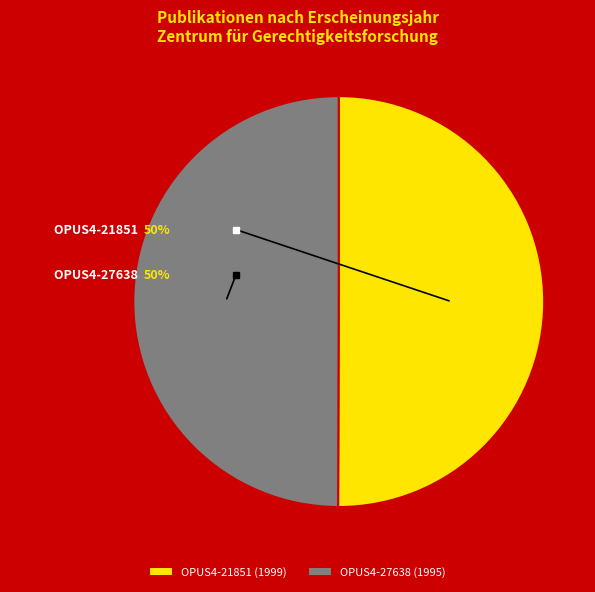

What percentage is the OPUS4-21851 slice, to the nearest percent?

50%